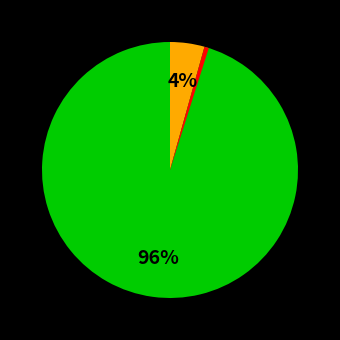

To the nearest percent, what is the average slice percentage?

33%